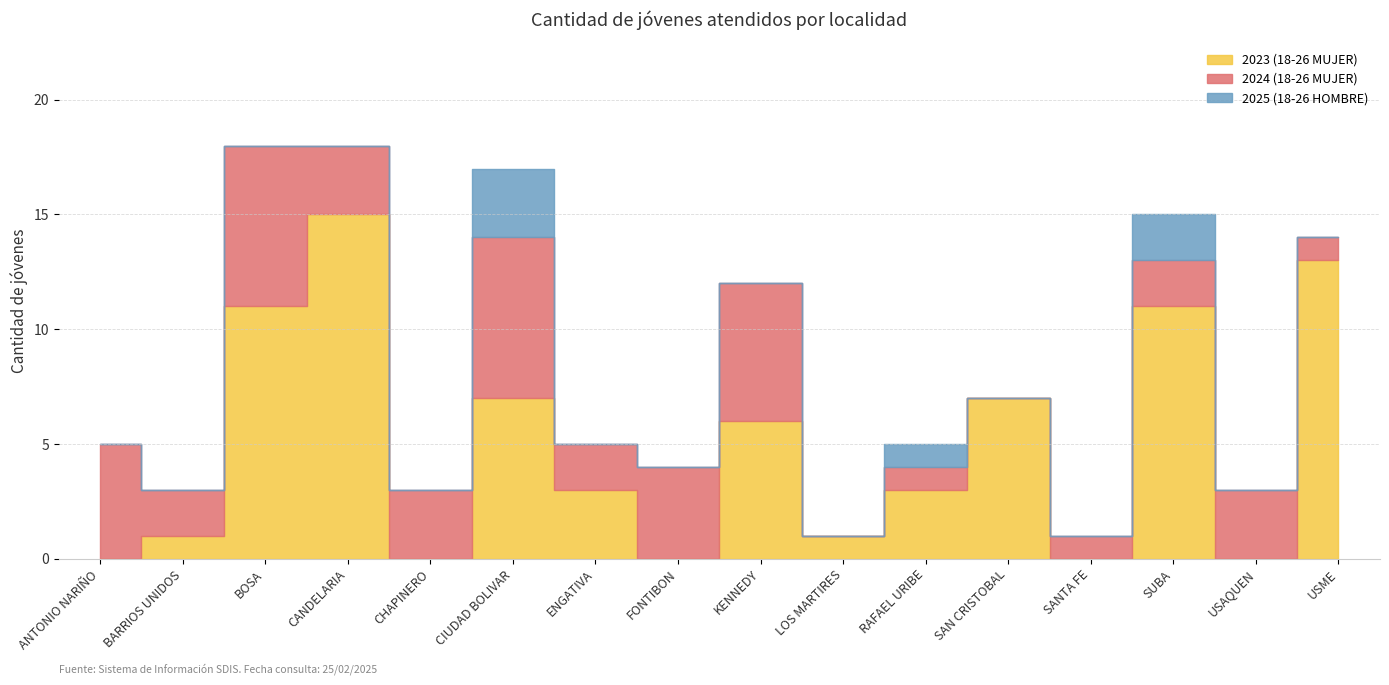

Where is the first local maximum for 2024 (18-26 MUJER)?

BOSA